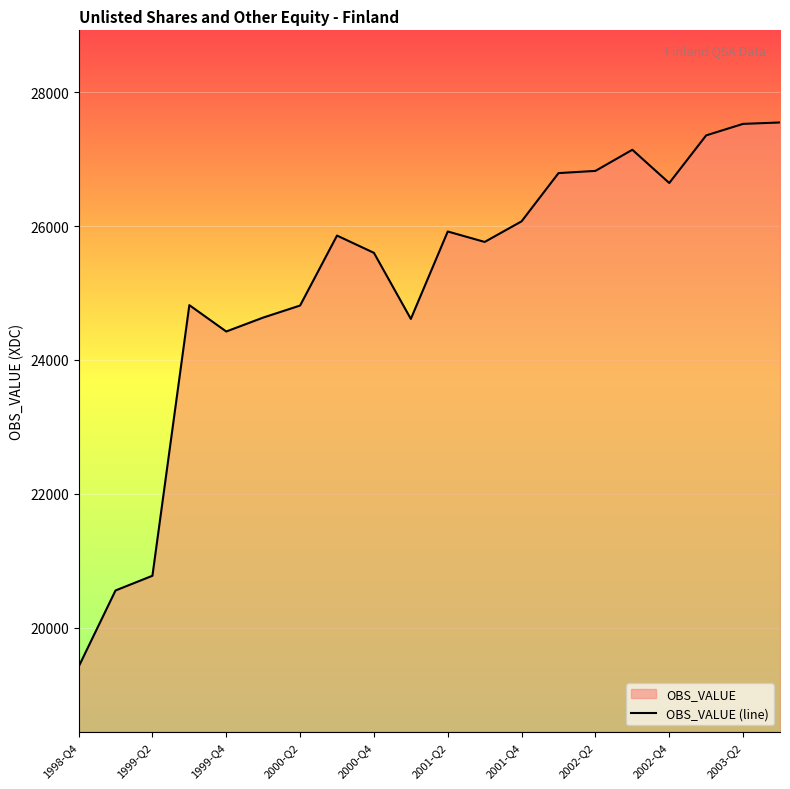

How many points are lower than both their immediate neighbors (excluding endpoints)?

4